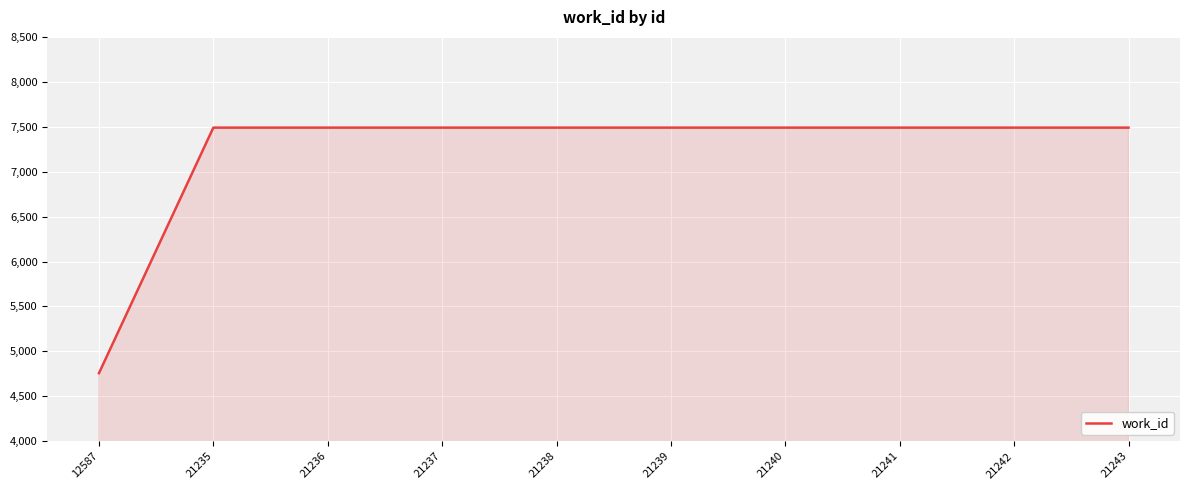

What is the smallest value displayed?

4757